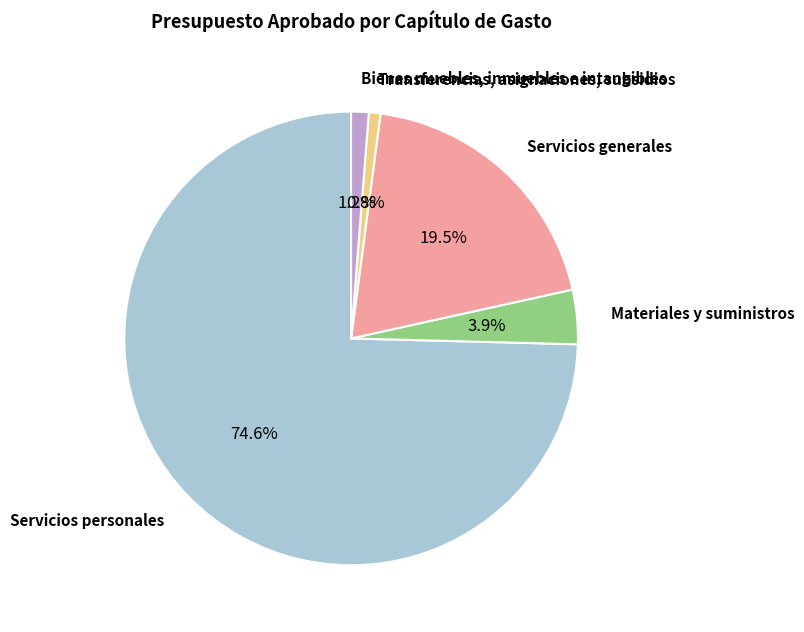

Is there any slice that represents more than half of the pie?

Yes